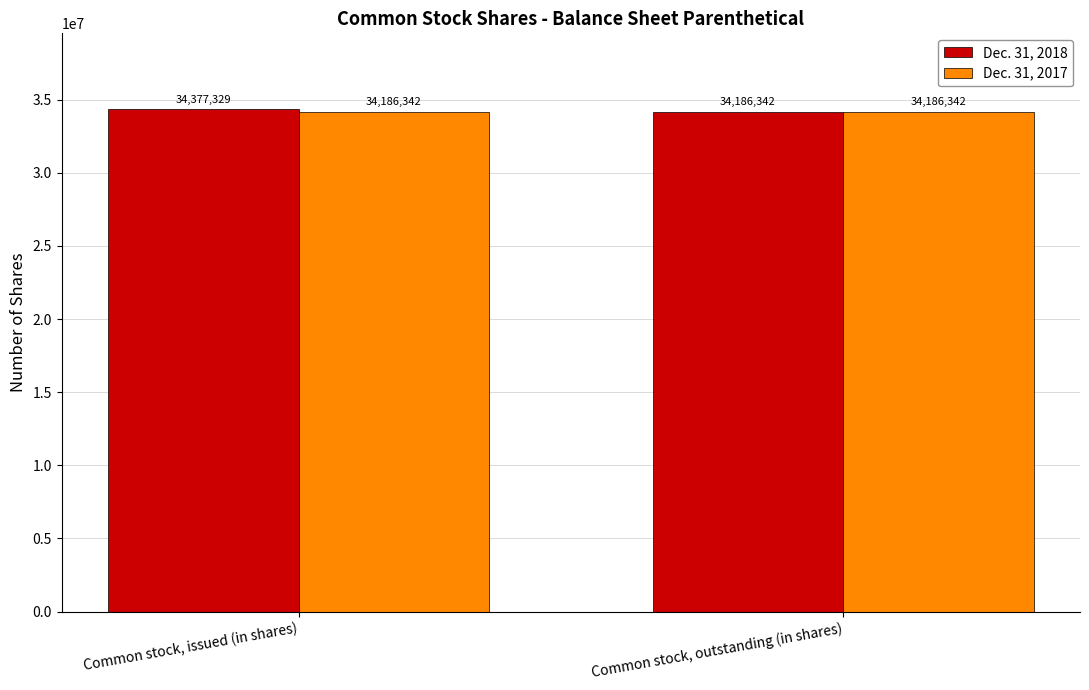

True or false: Dec. 31, 2018 has a value of 34186342 at Common stock, outstanding (in shares).

True